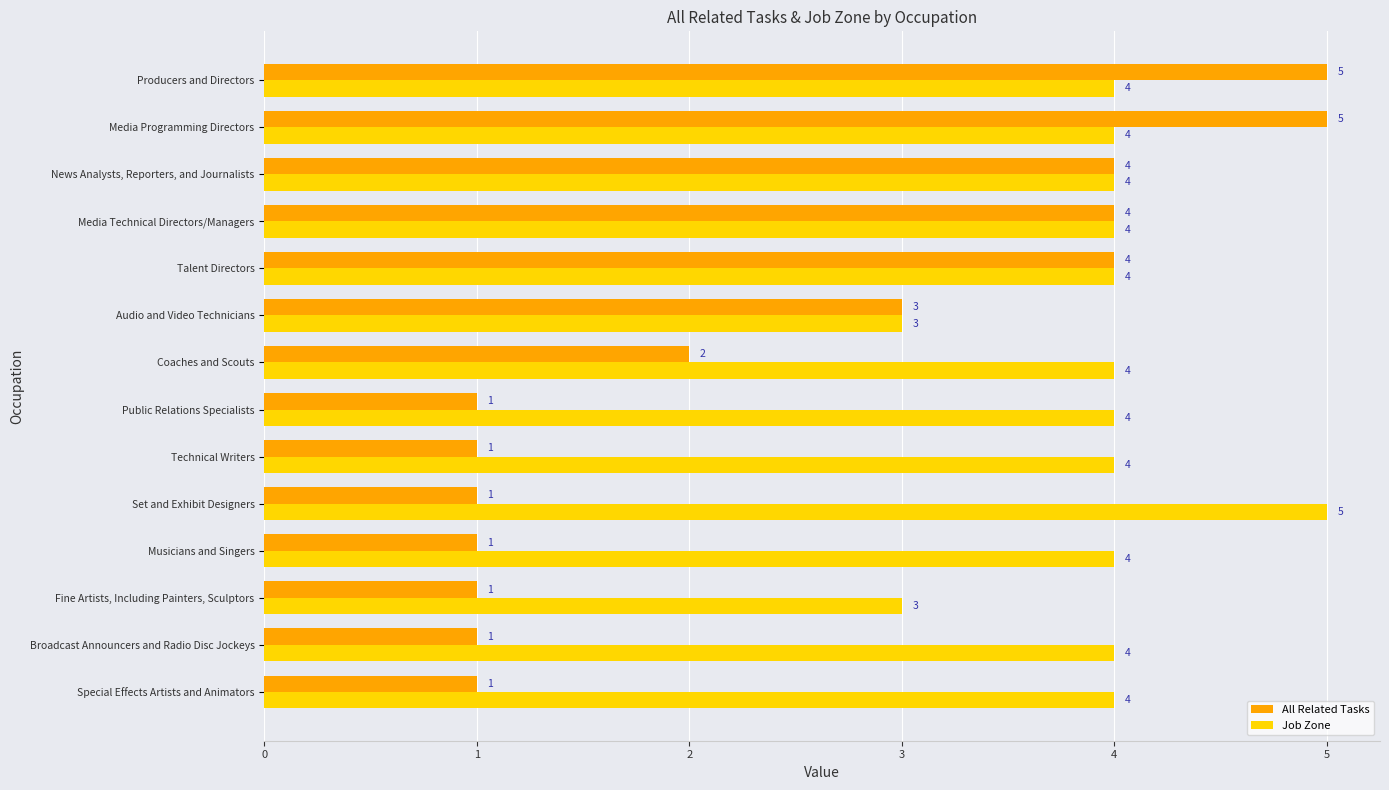

Which series has the largest total across all categories?

Job Zone